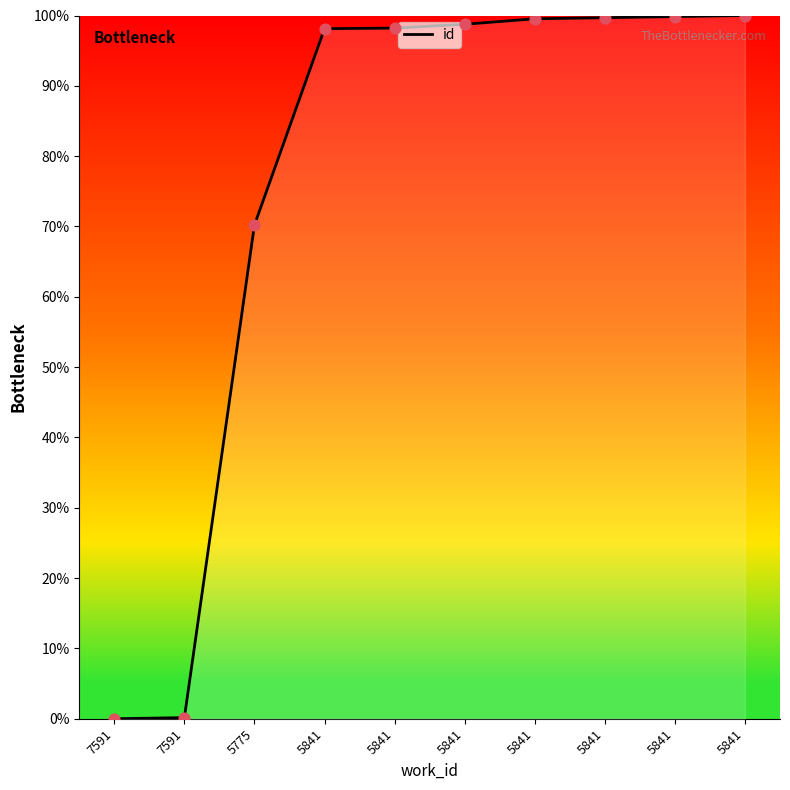

Between 5775 and 5841, which is larger?

5841